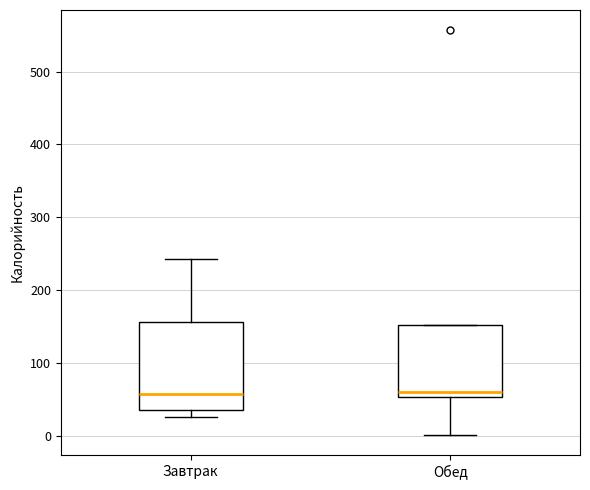

Where is the upper edge of the box for Завтрак on the y-axis? The values are not printed on the chart, so give them approximately, as read against the axis.

160